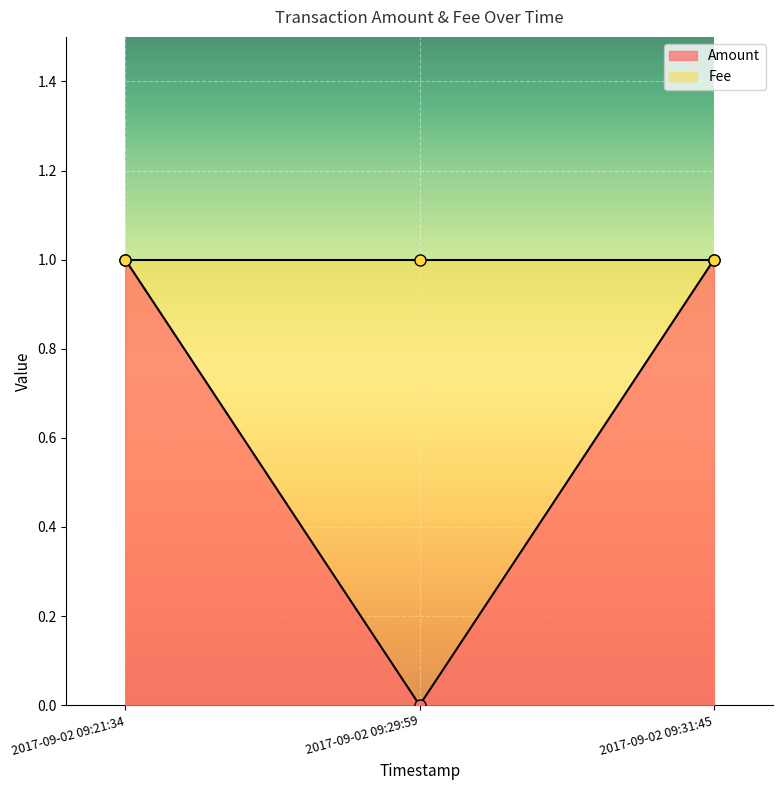

Rank the categories by value from highest to lowest.

2017-09-02 09:21:34, 2017-09-02 09:31:45, 2017-09-02 09:29:59